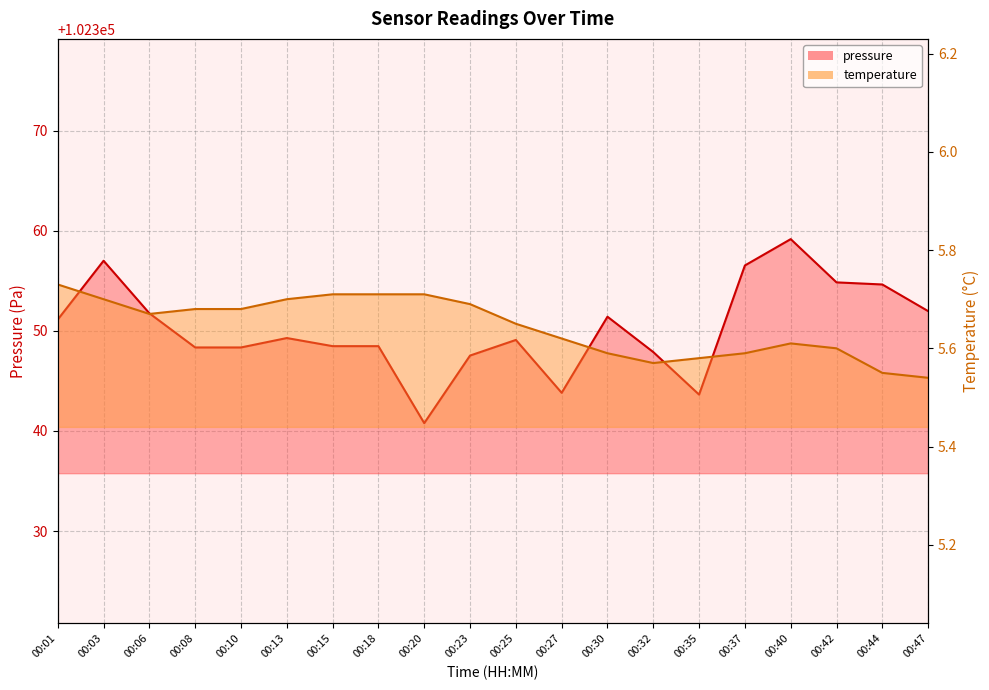

Reading right to left, transcribe all the data shown in this chart.

pressure: 00:47=102352.0	00:44=102354.6	00:42=102354.8	00:40=102359.2	00:37=102356.5	00:35=102343.6	00:32=102347.9	00:30=102351.4	00:27=102343.8	00:25=102349.1	00:23=102347.5	00:20=102340.8	00:18=102348.5	00:15=102348.5	00:13=102349.3	00:10=102348.3	00:08=102348.3	00:06=102351.8	00:03=102357.0	00:01=102351.1
temperature: 00:47=5.5	00:44=5.5	00:42=5.6	00:40=5.6	00:37=5.6	00:35=5.6	00:32=5.6	00:30=5.6	00:27=5.6	00:25=5.7	00:23=5.7	00:20=5.7	00:18=5.7	00:15=5.7	00:13=5.7	00:10=5.7	00:08=5.7	00:06=5.7	00:03=5.7	00:01=5.7